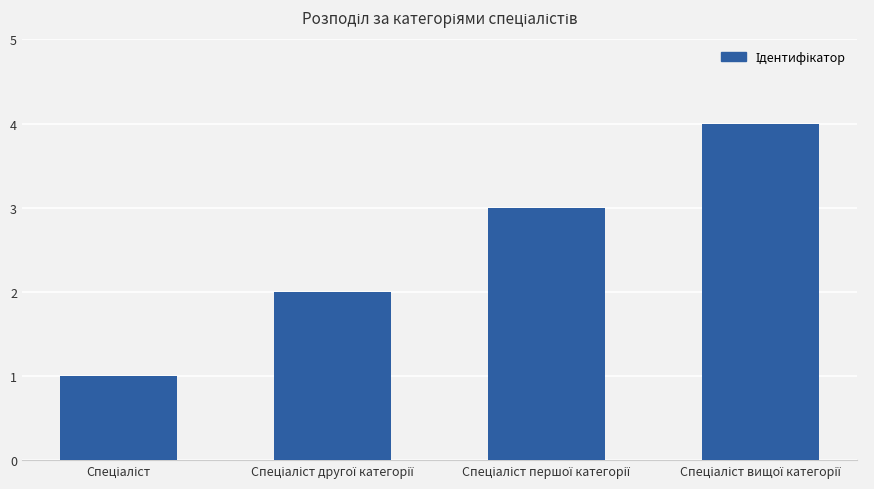

Count the number of categories in the chart.

4